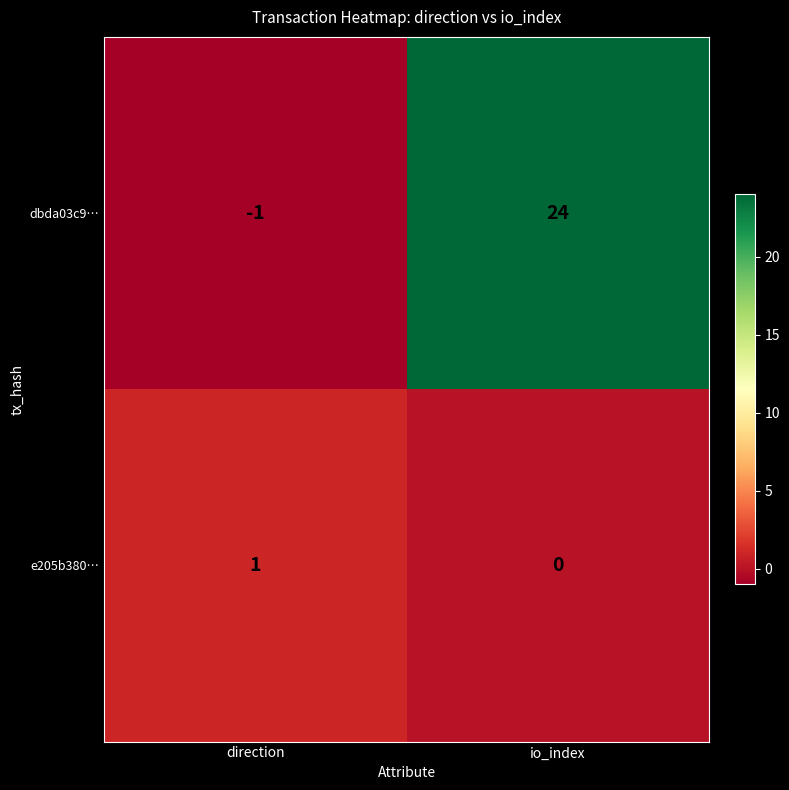

Which series changed the most between direction and io_index?

dbda03c9…